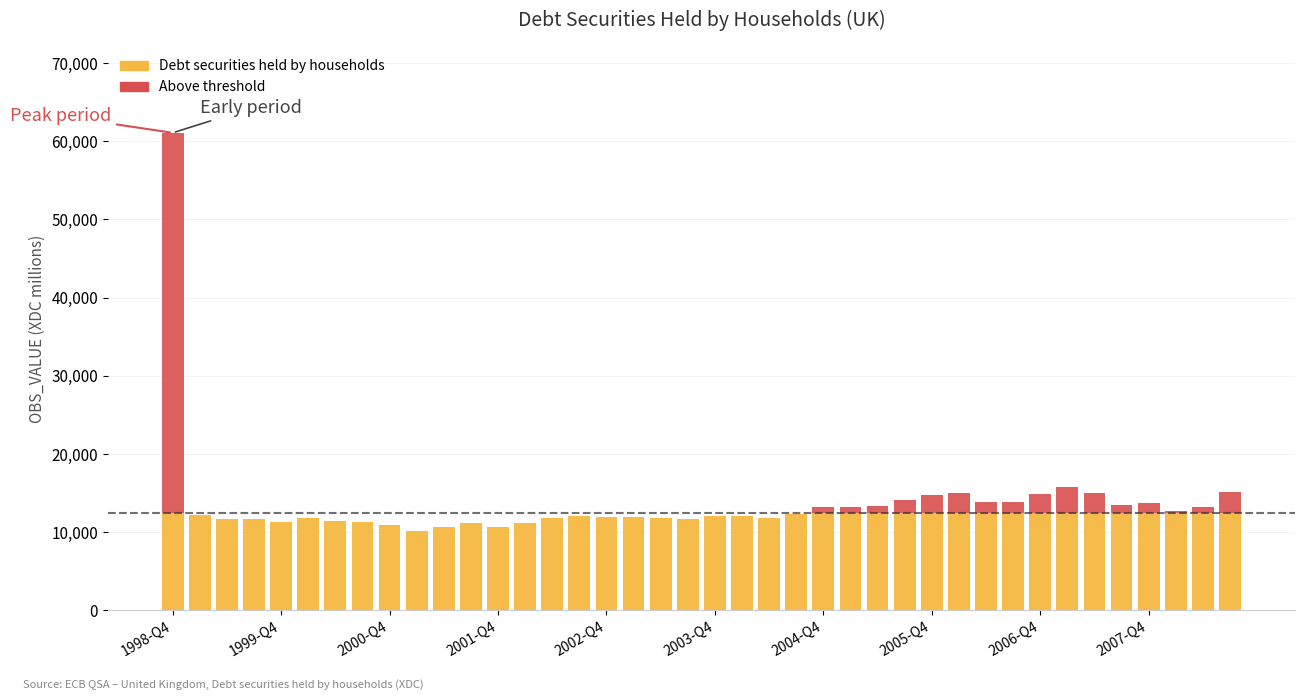

What are all the series names shown in the legend?

Debt securities held by households, Above threshold